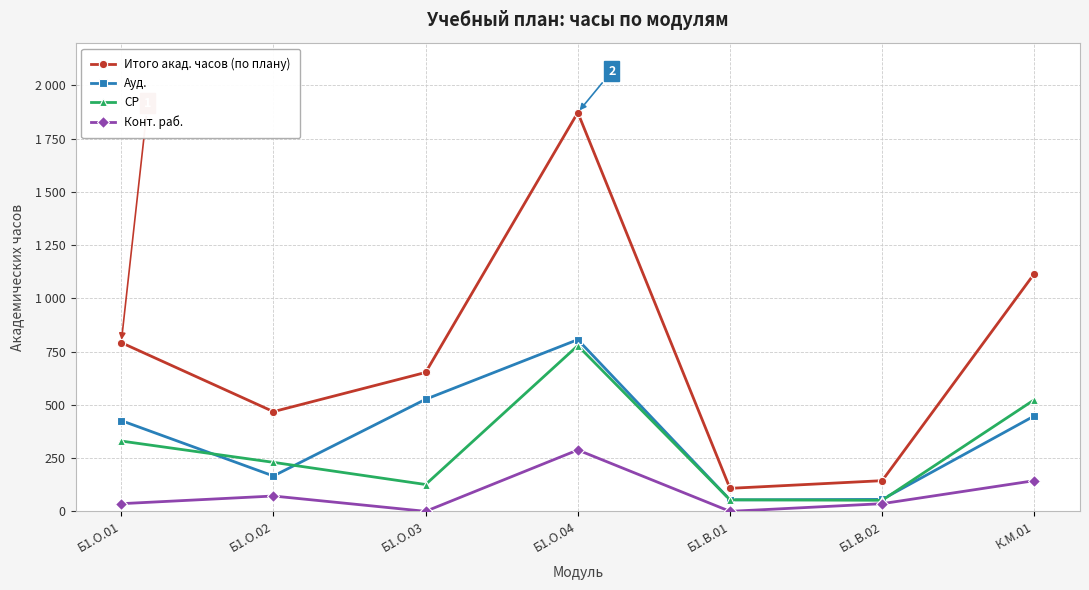

Rank the series at Б1.В.02 from highest to lowest value.

Итого акад. часов (по плану), Ауд., СР, Конт. раб.